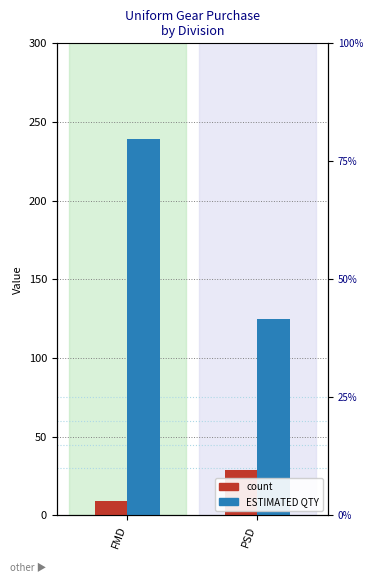

Reading left to right, what are all the values shown in this chart?

count: FMD=9	PSD=29
ESTIMATED QTY: FMD=239	PSD=125